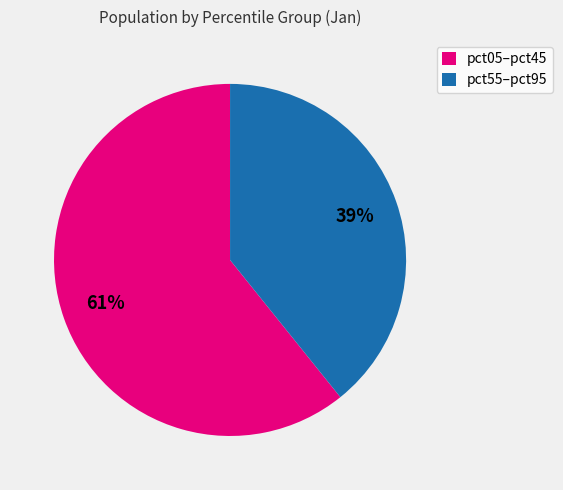

Rank the categories by value from highest to lowest.

pct05–pct45, pct55–pct95